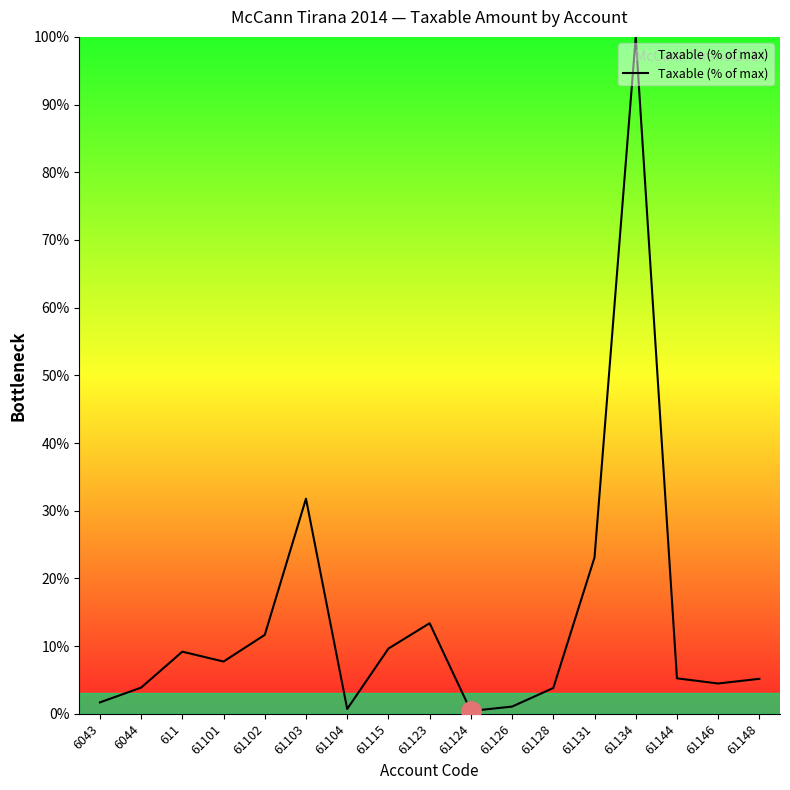

Where is the data nearest to the value 50?

61103